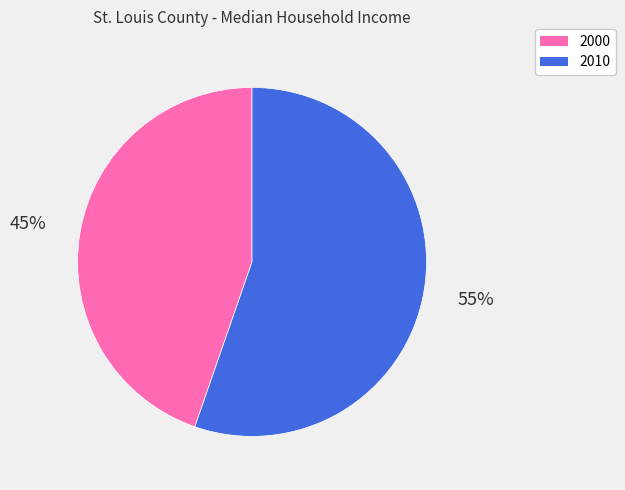

Do 2010 and 2000 together represent more than half of the pie?

Yes